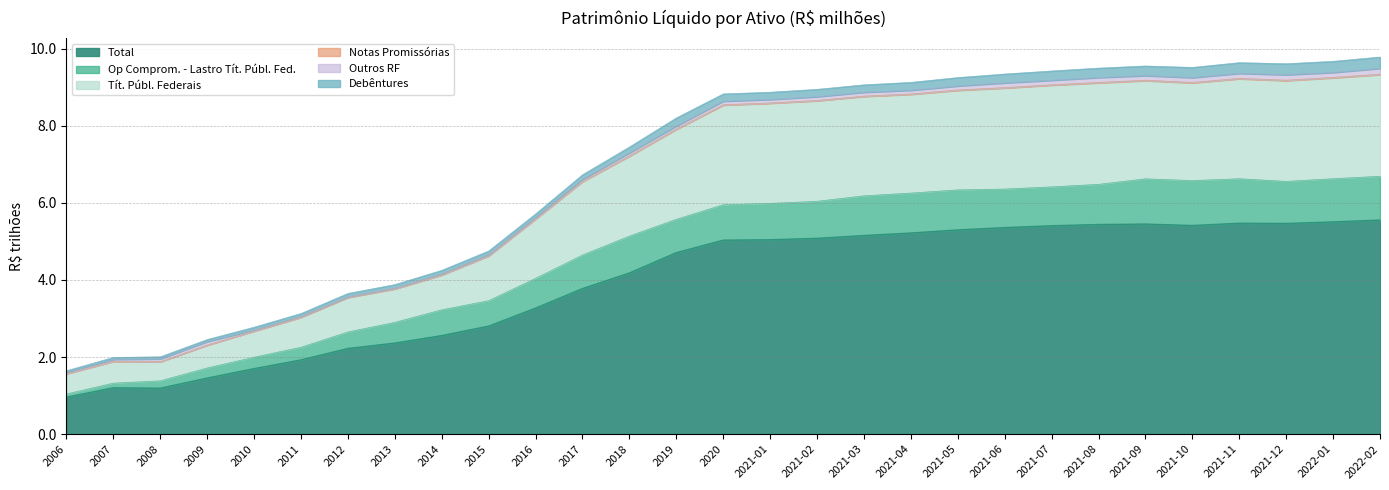

The value of Total at 2021-05 is 5.3. True or false?

True